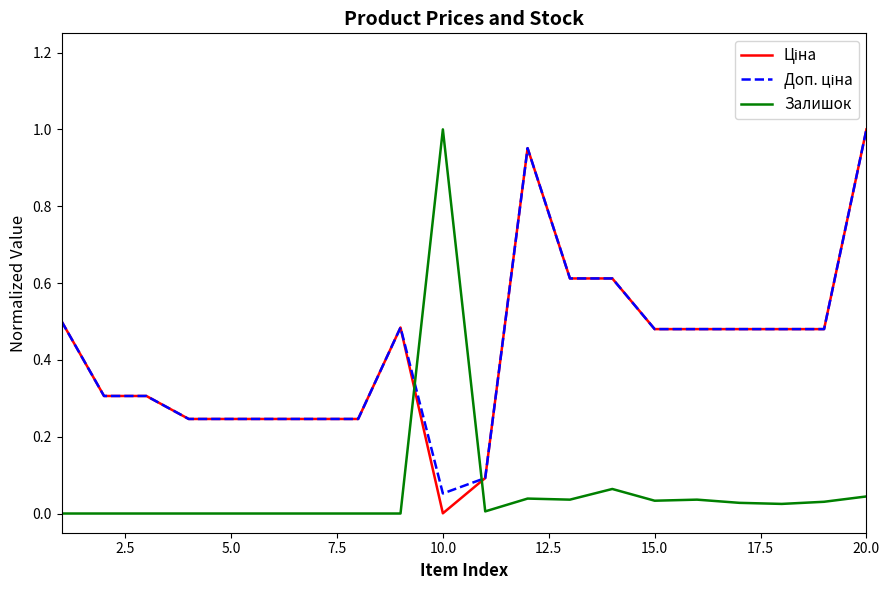

At which category is the sum across all series the highest?

20.0